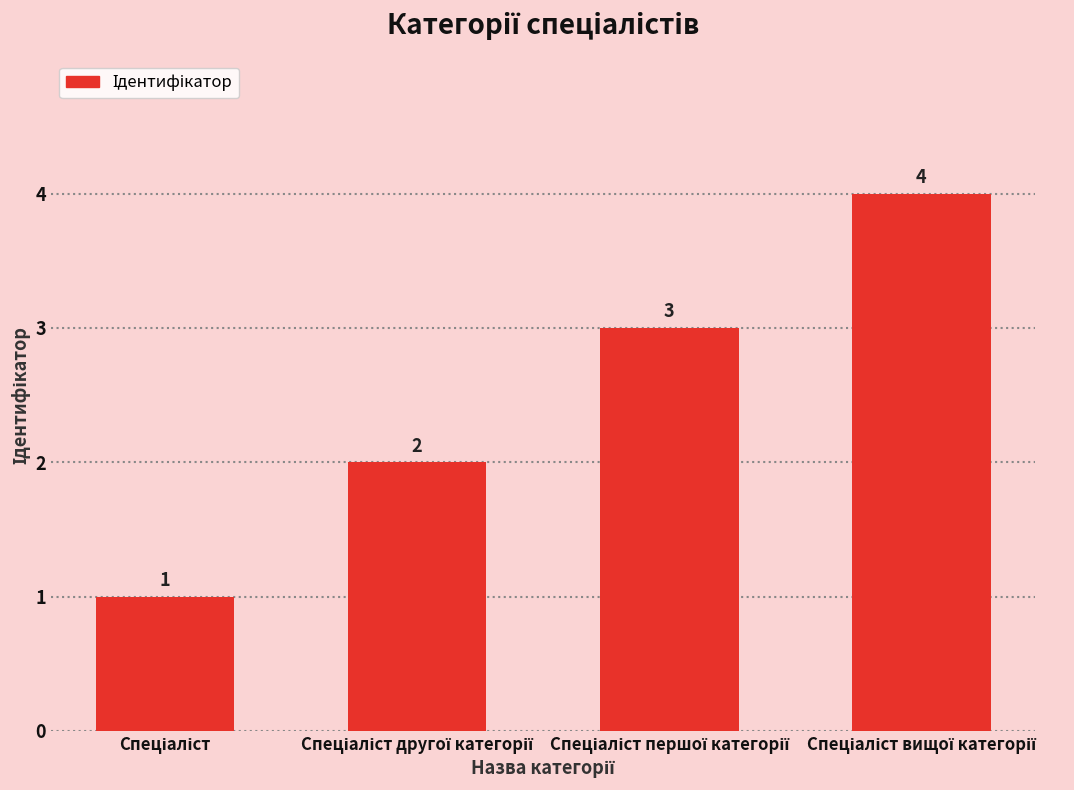

Are the bars grouped side by side (vs. stacked)?

No